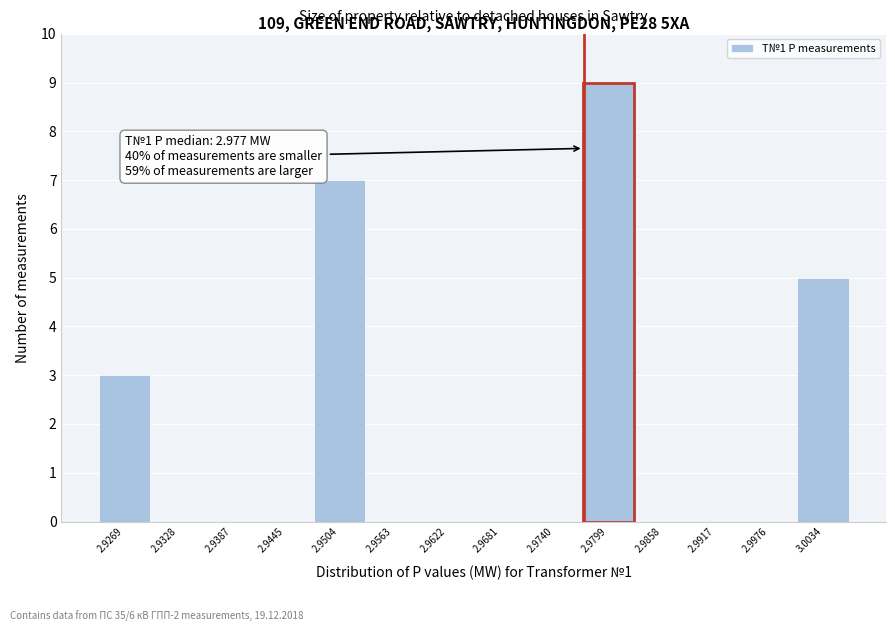

Which range on the x-axis has the tallest bar?

2.977 to 2.983